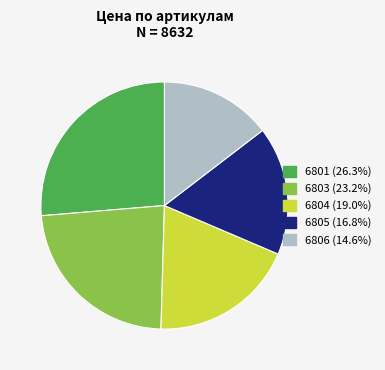

Is it true that 6806 is 15% of the pie?

True